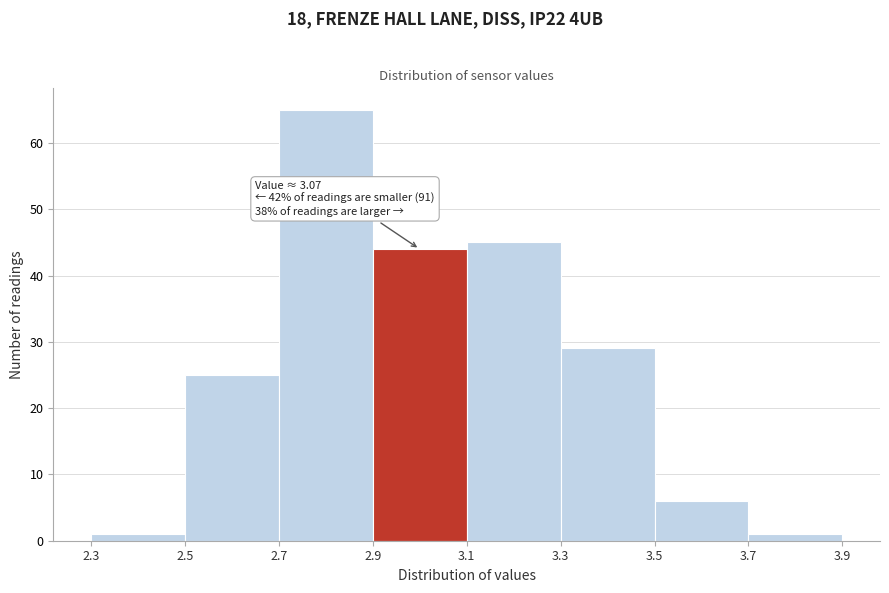

Which range on the x-axis has the tallest bar?

2.7 to 2.9